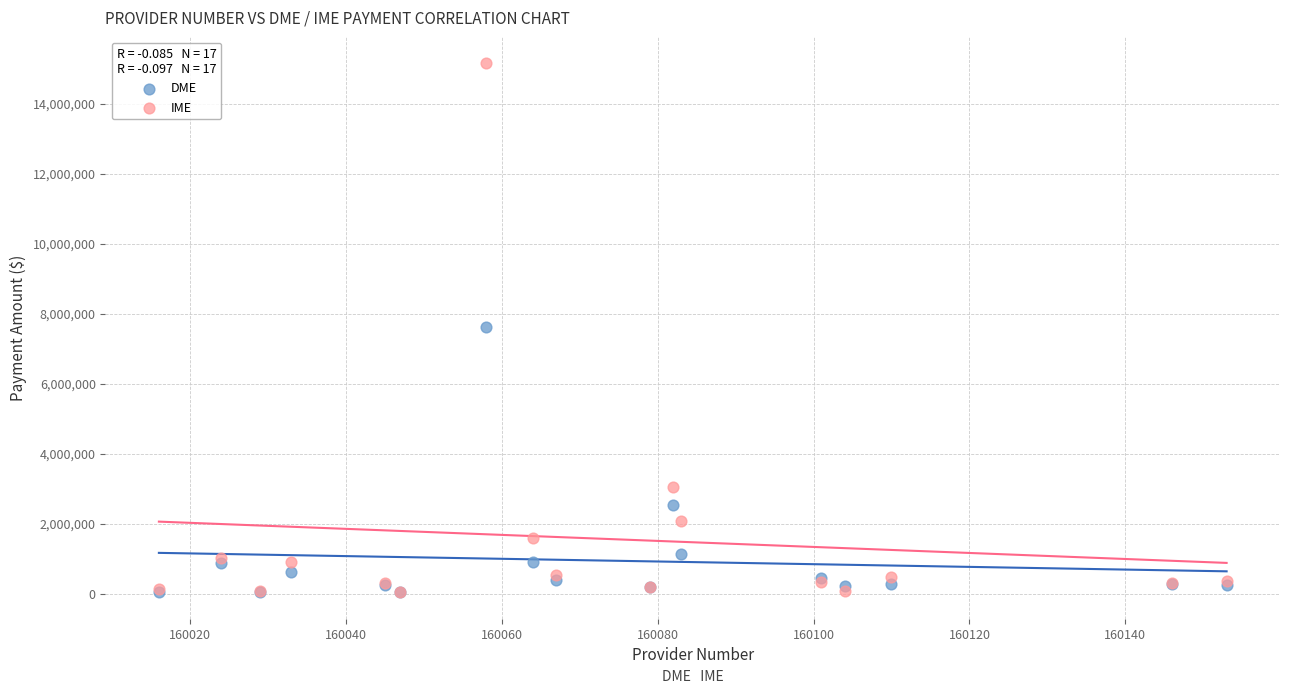

Which series has the widest spread of Y values?

IME